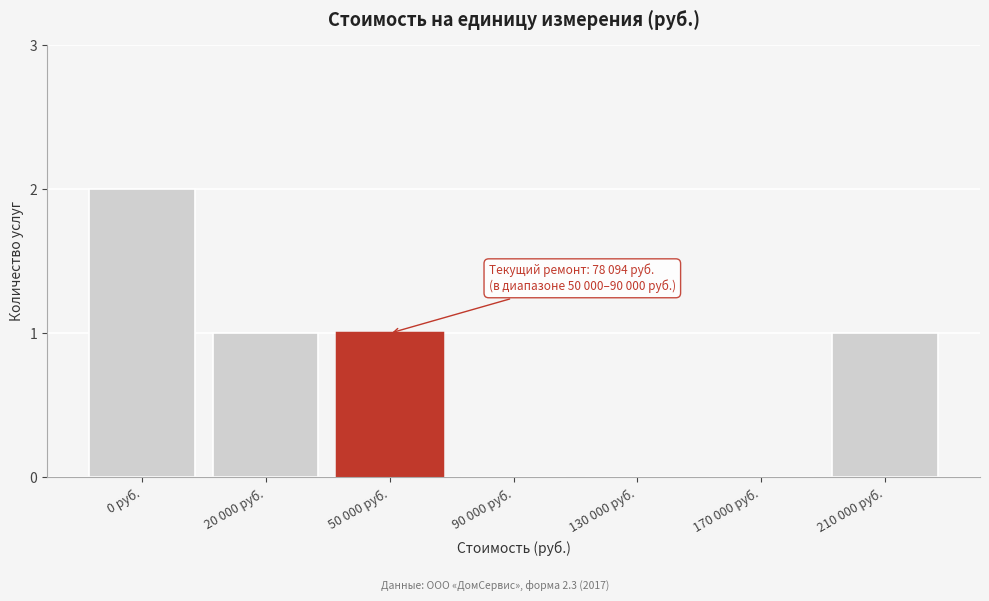

Reading left to right, what are all the values shown in this chart?

0 руб.=2	20 000 руб.=1	50 000 руб.=1	90 000 руб.=0	130 000 руб.=0	170 000 руб.=0	210 000 руб.=1